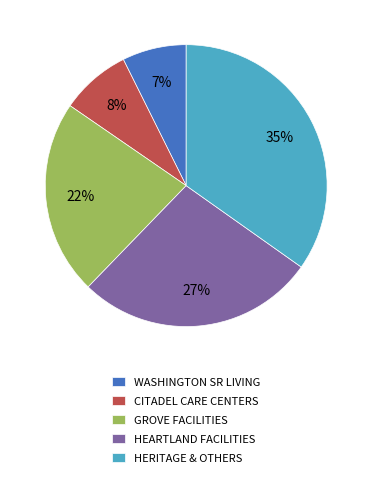

Count the number of slices in the pie.

5